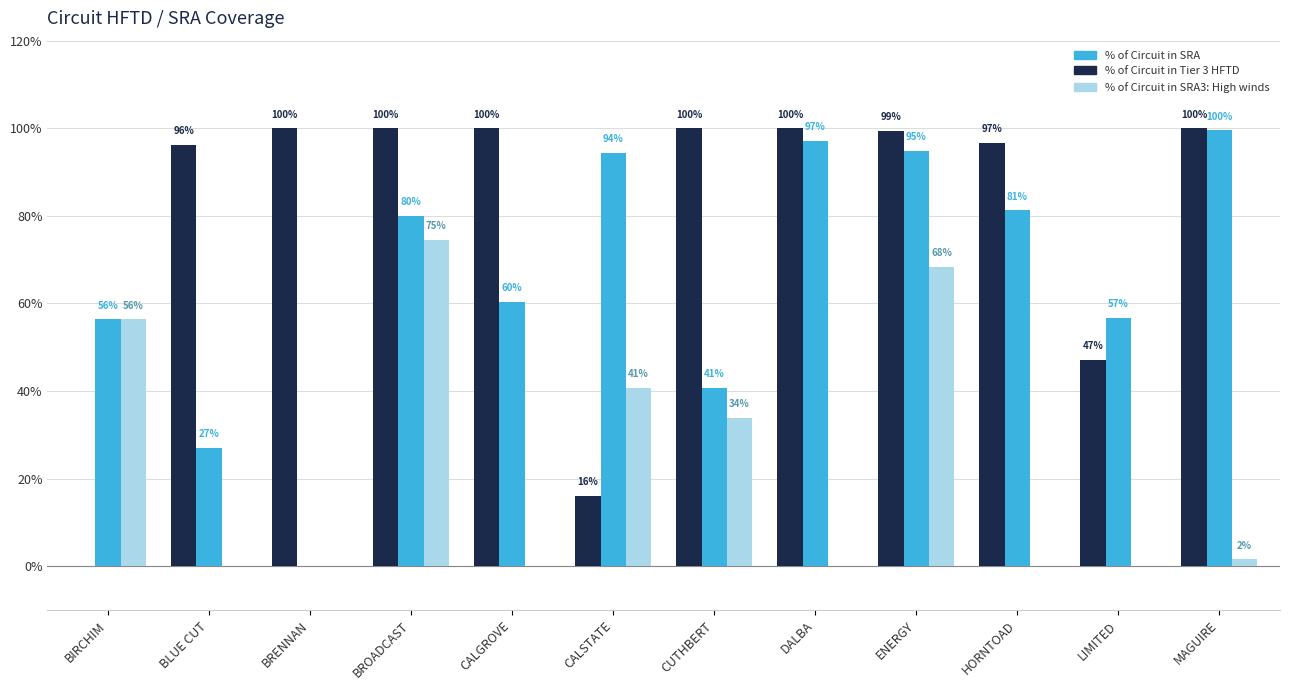

What is the maximum value for % of Circuit in SRA?

1.0